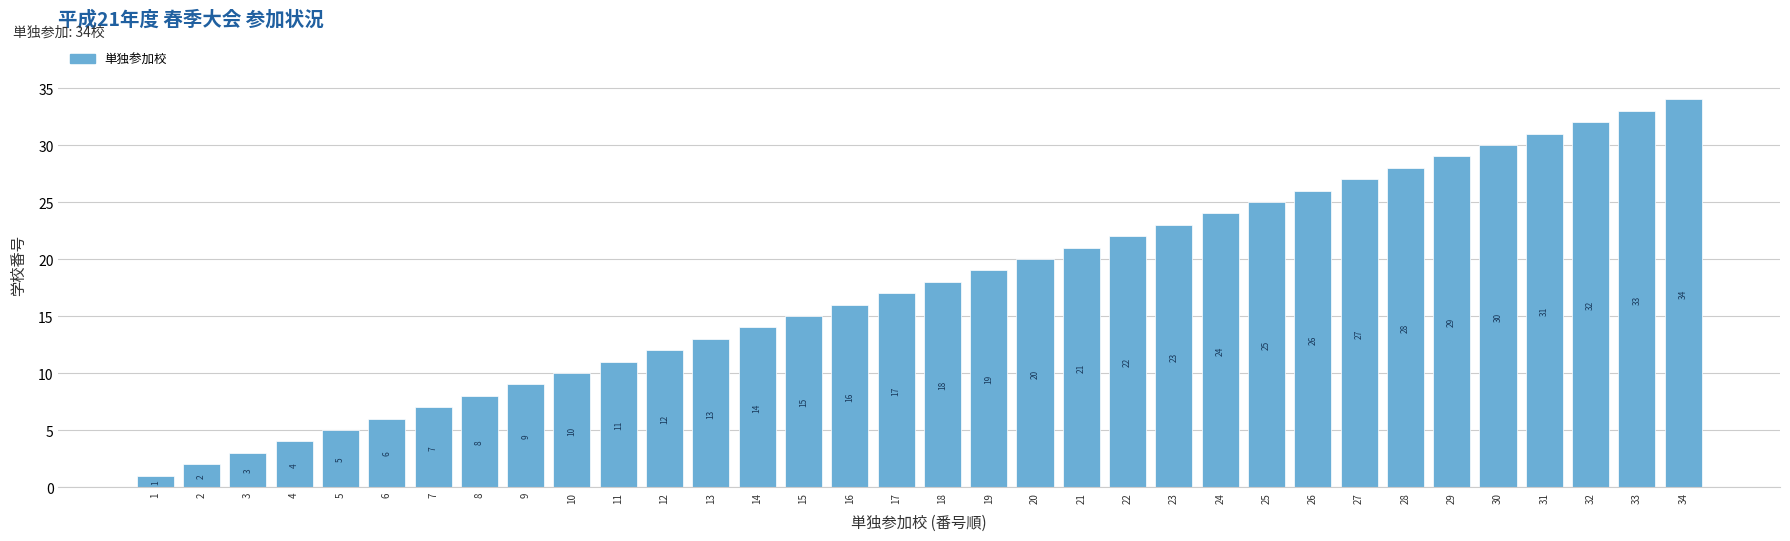

Rank the categories by value from highest to lowest.

34, 33, 32, 31, 30, 29, 28, 27, 26, 25, 24, 23, 22, 21, 20, 19, 18, 17, 16, 15, 14, 13, 12, 11, 10, 9, 8, 7, 6, 5, 4, 3, 2, 1